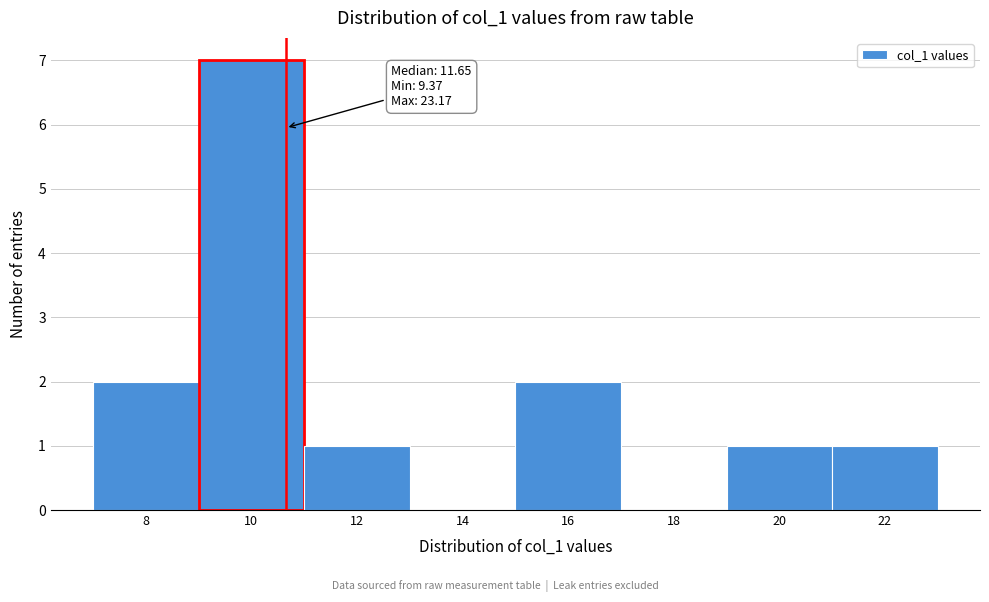

Reading right to left, extract all data points from this chart.

22=1	20=1	18=0	16=2	14=0	12=1	10=7	8=2